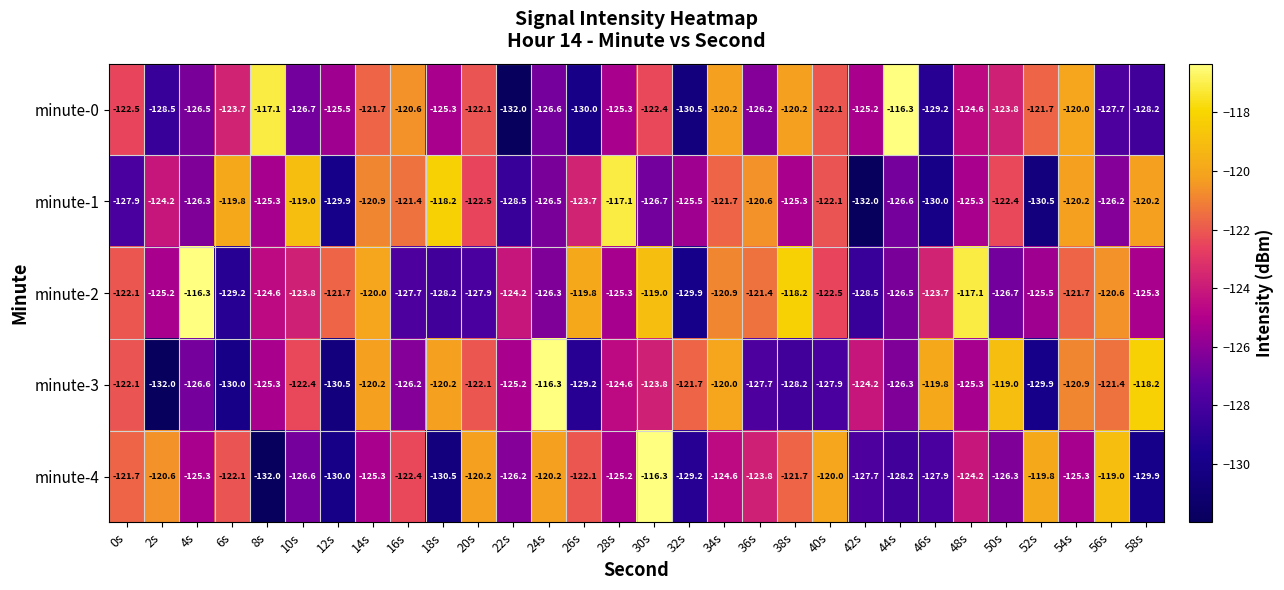

What is the difference between the highest and lowest values at 10s?

7.7